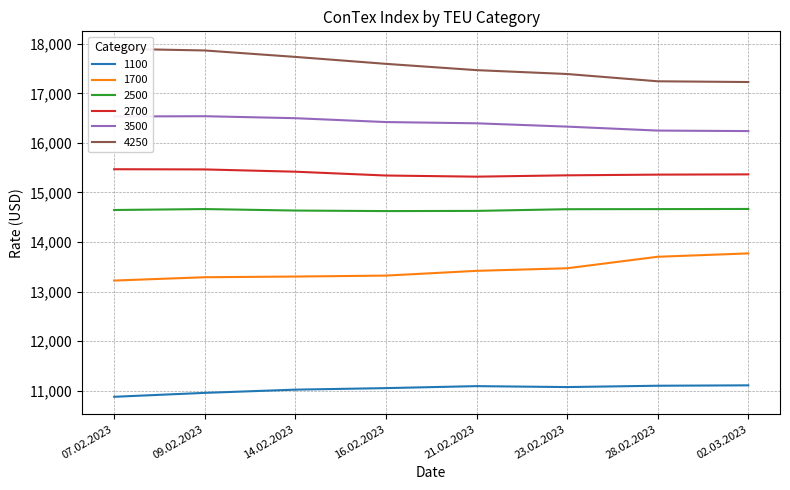

The 3500 series shows 27914 at 07.02.2023. True or false?

False